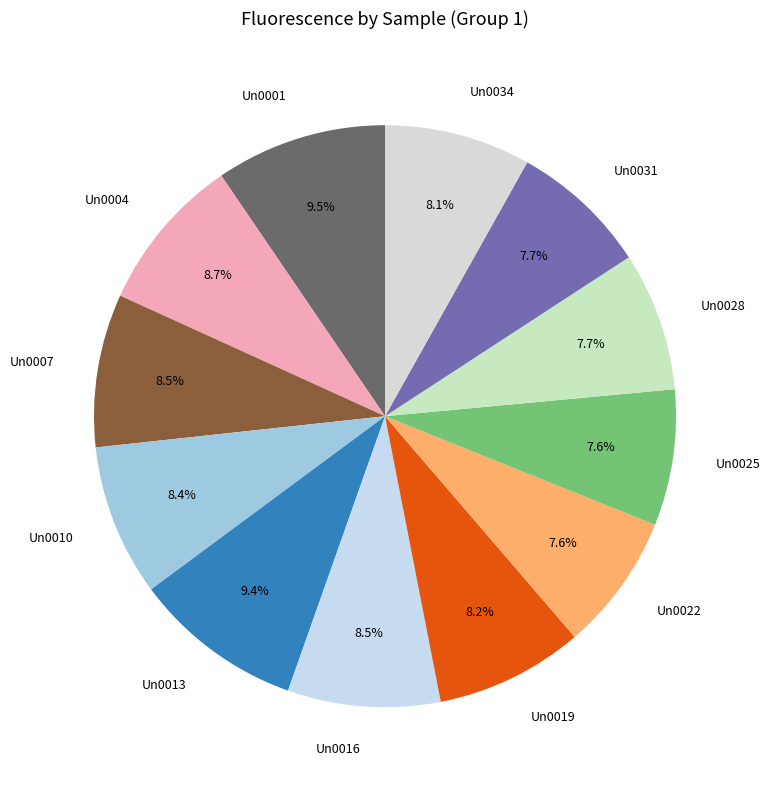

What percentage do Un0013 and Un0004 together represent?

18.1%